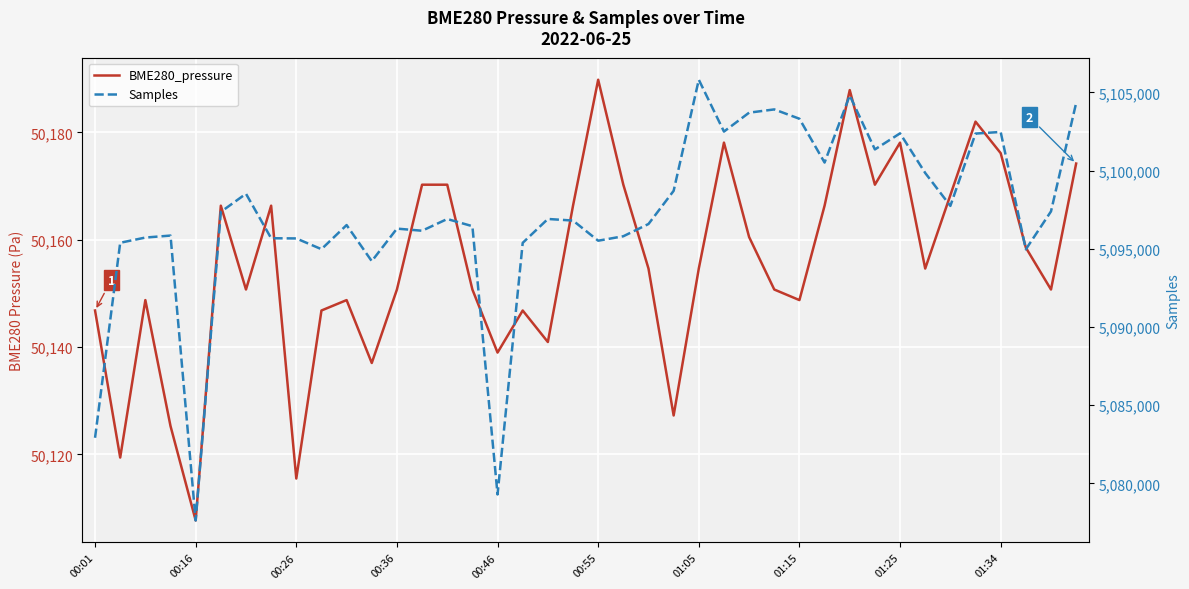

Read the Samples value at 11.

5094211.0